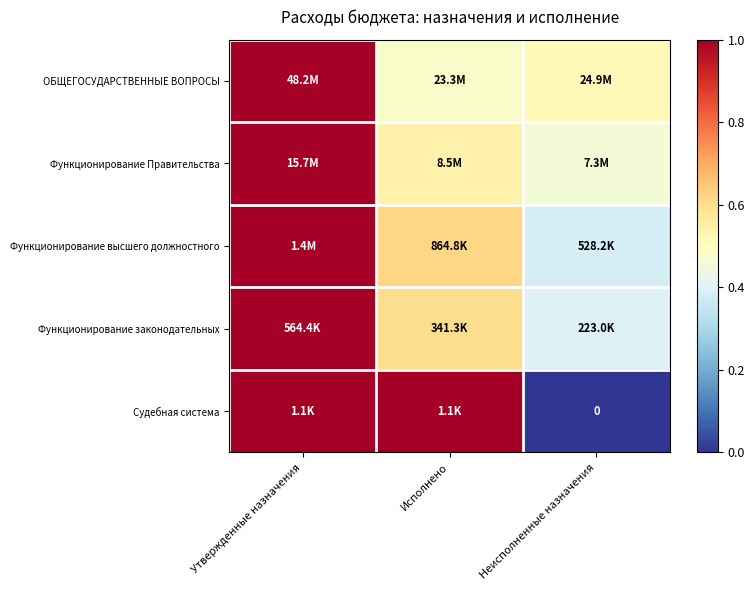

The value of Функционирование высшего должностного at Утвержденные назначения is 1.0. True or false?

True